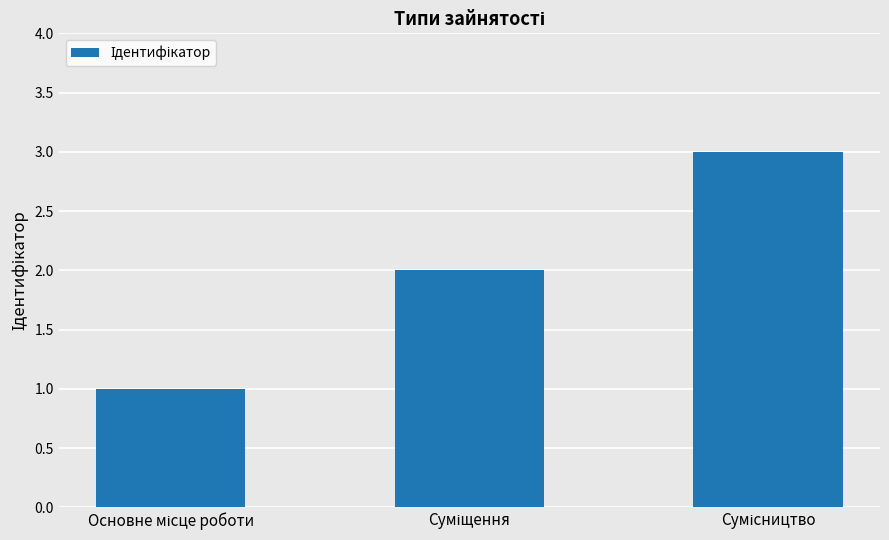

What is the greatest value displayed?

3